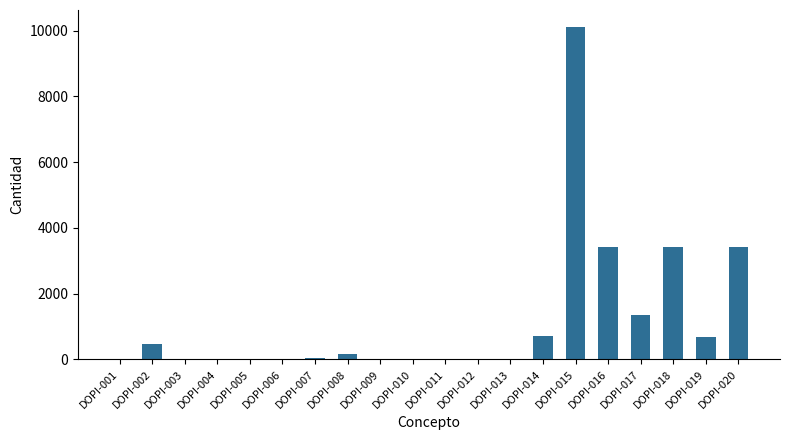

True or false: the data shows 10123.7 at DOPI-015.

True